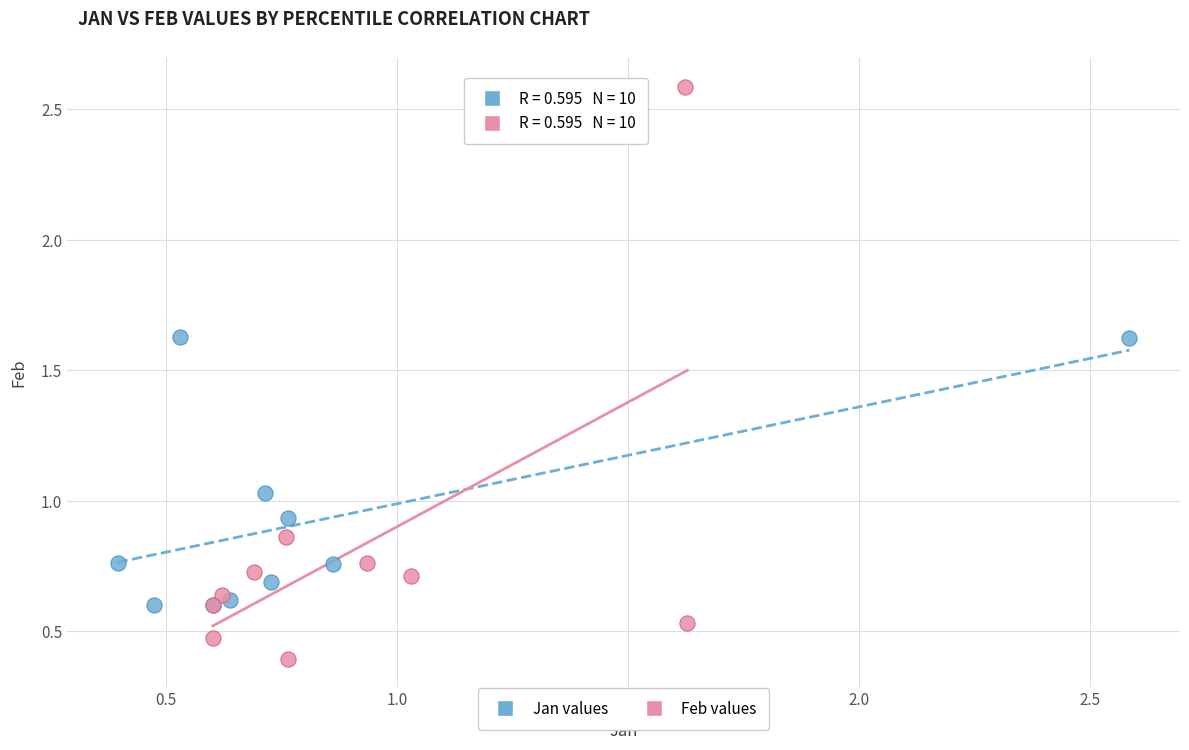

Which series reaches the maximum Y coordinate?

Feb values